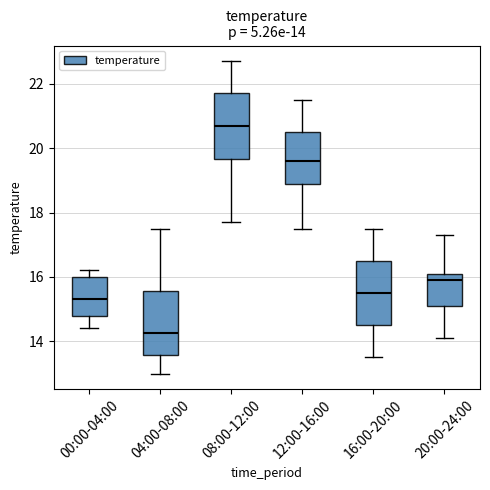

Which box has the lowest median line?

04:00-08:00